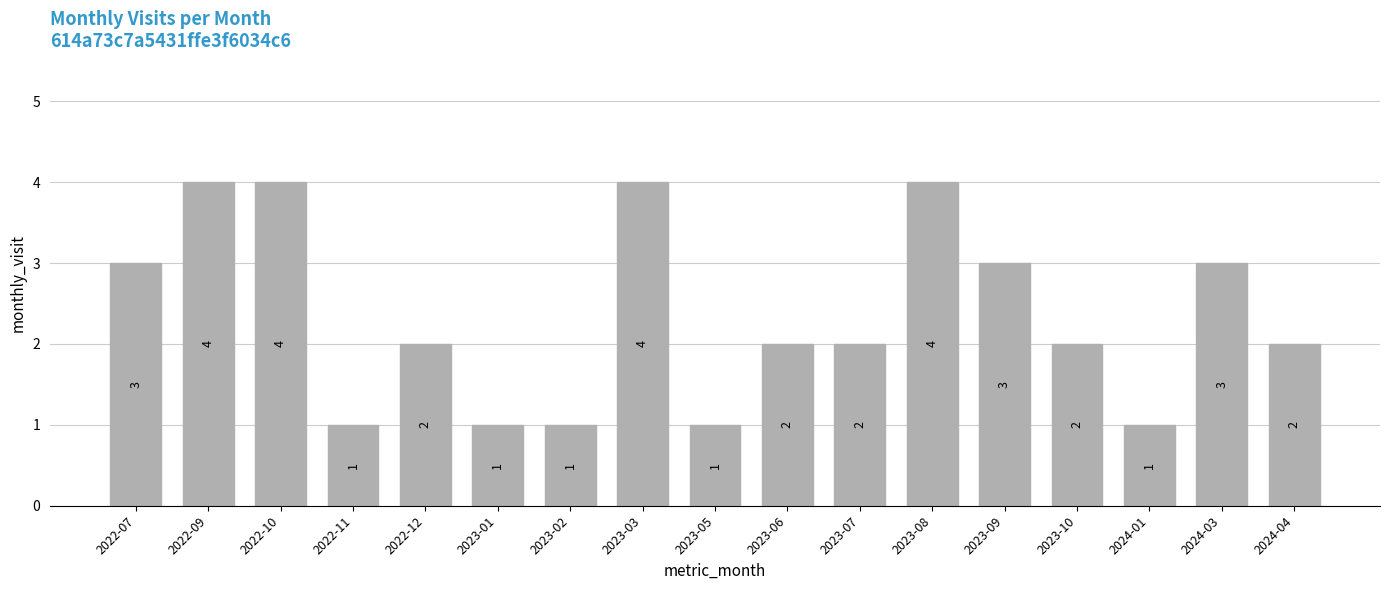

How many data points are less than 2?

5